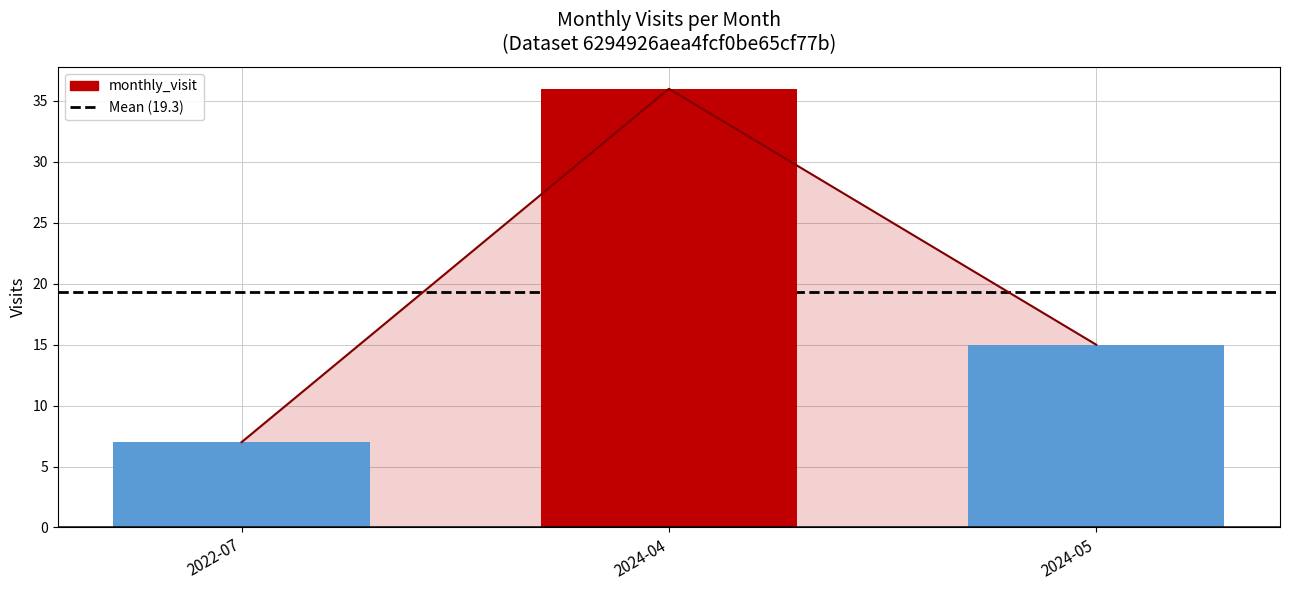

Rank the categories by value from highest to lowest.

2024-04, 2024-05, 2022-07